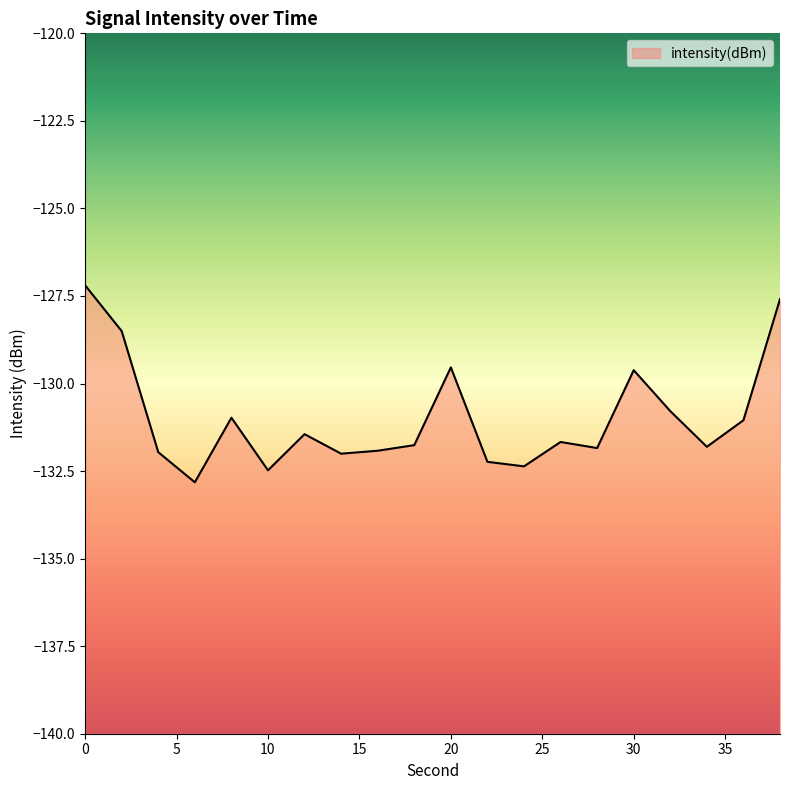

How many interior local peaks (higher than both neighbors) does the data have?

5